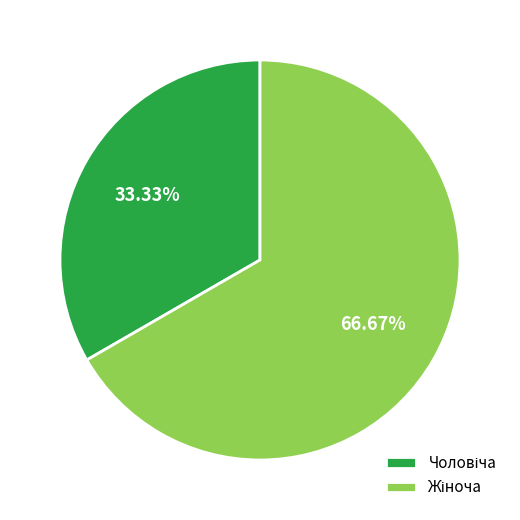

Count the number of slices in the pie.

2